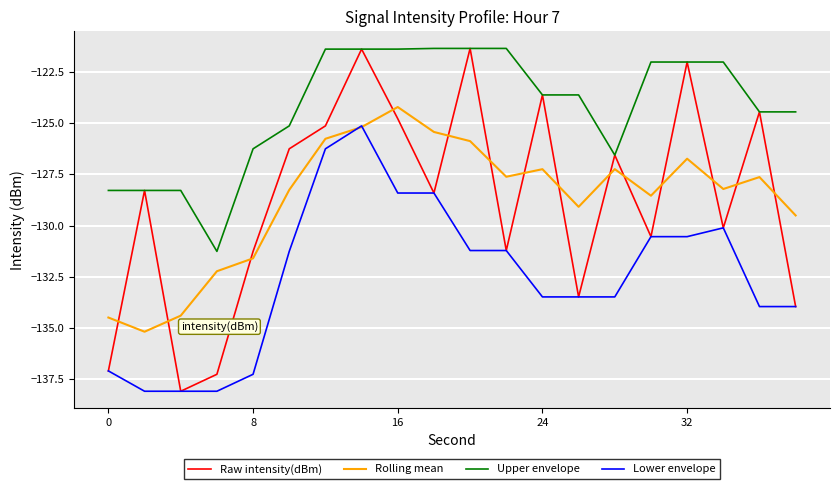

How many lines are shown in the chart?

4